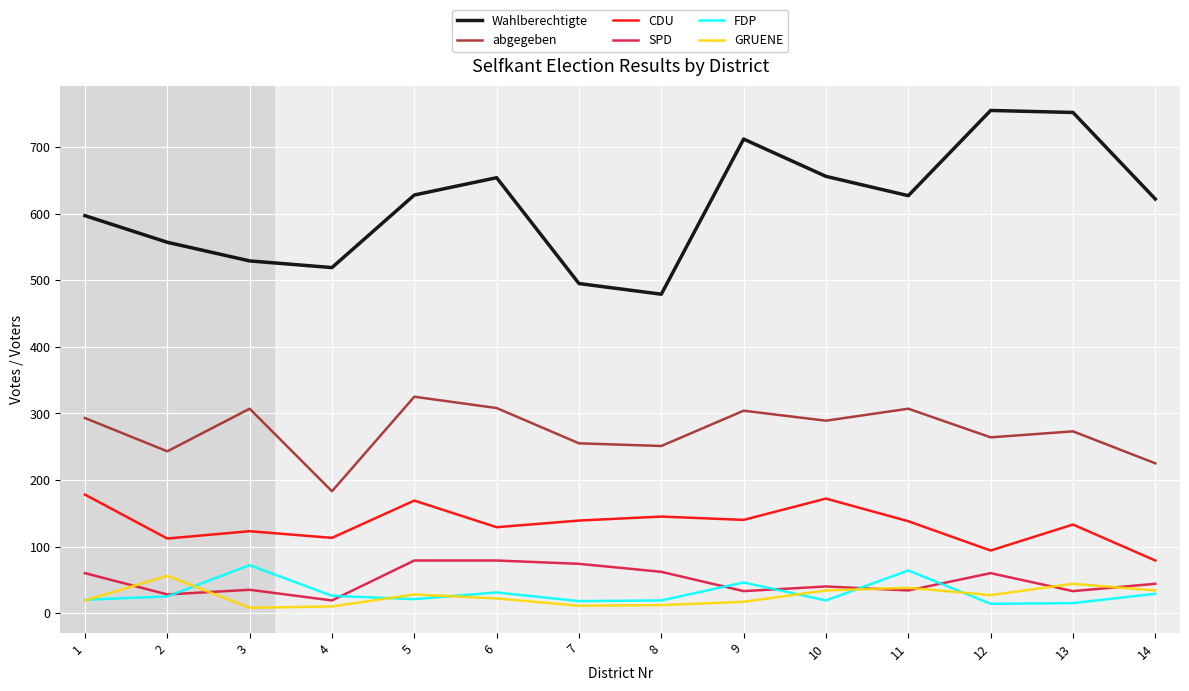

Is the value of CDU at 13 greater than the value of GRUENE at 12?

Yes